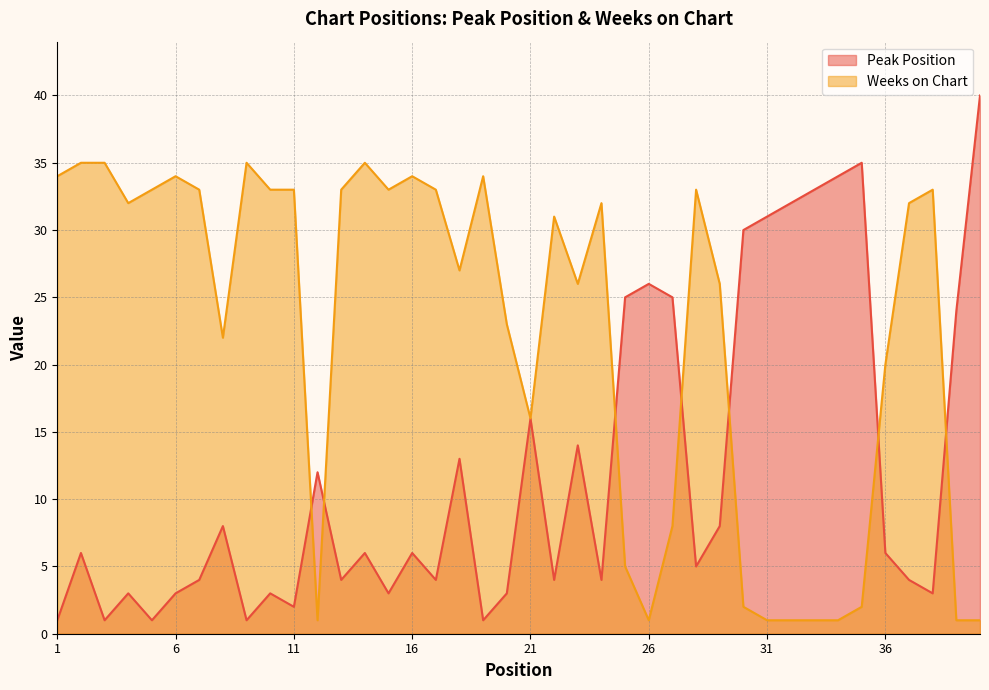

At how many categories does at least one series exceed 22?

36